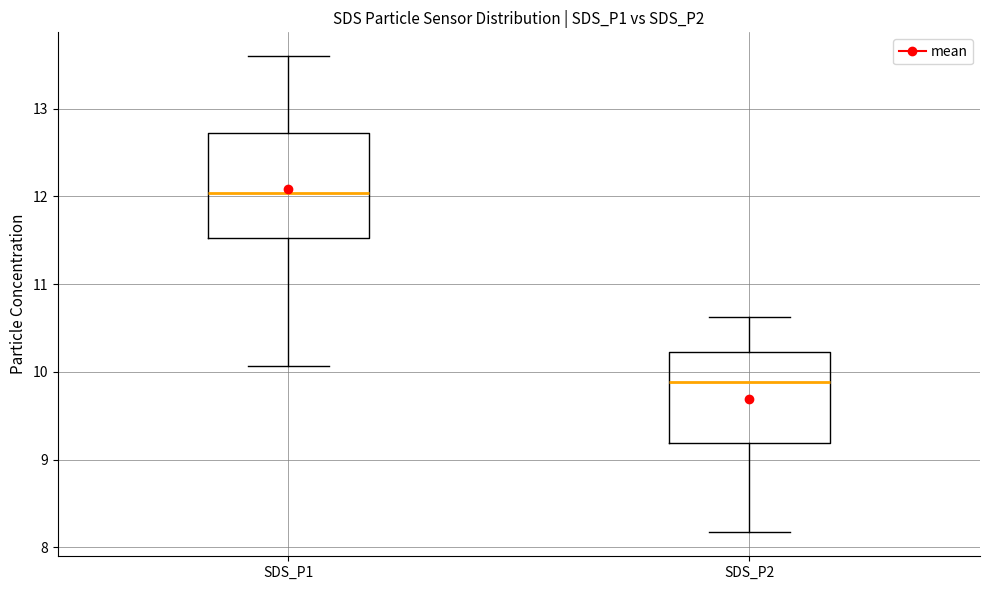

Where is the lower edge of the box for SDS_P1 on the y-axis? The values are not printed on the chart, so give them approximately, as read against the axis.

11.5